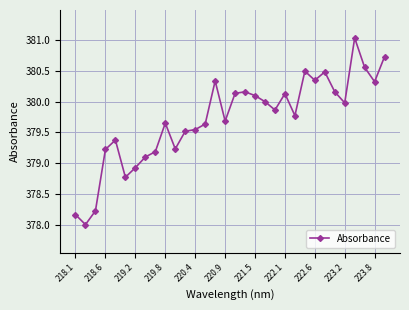

What is the maximum value shown in the chart?

381.0